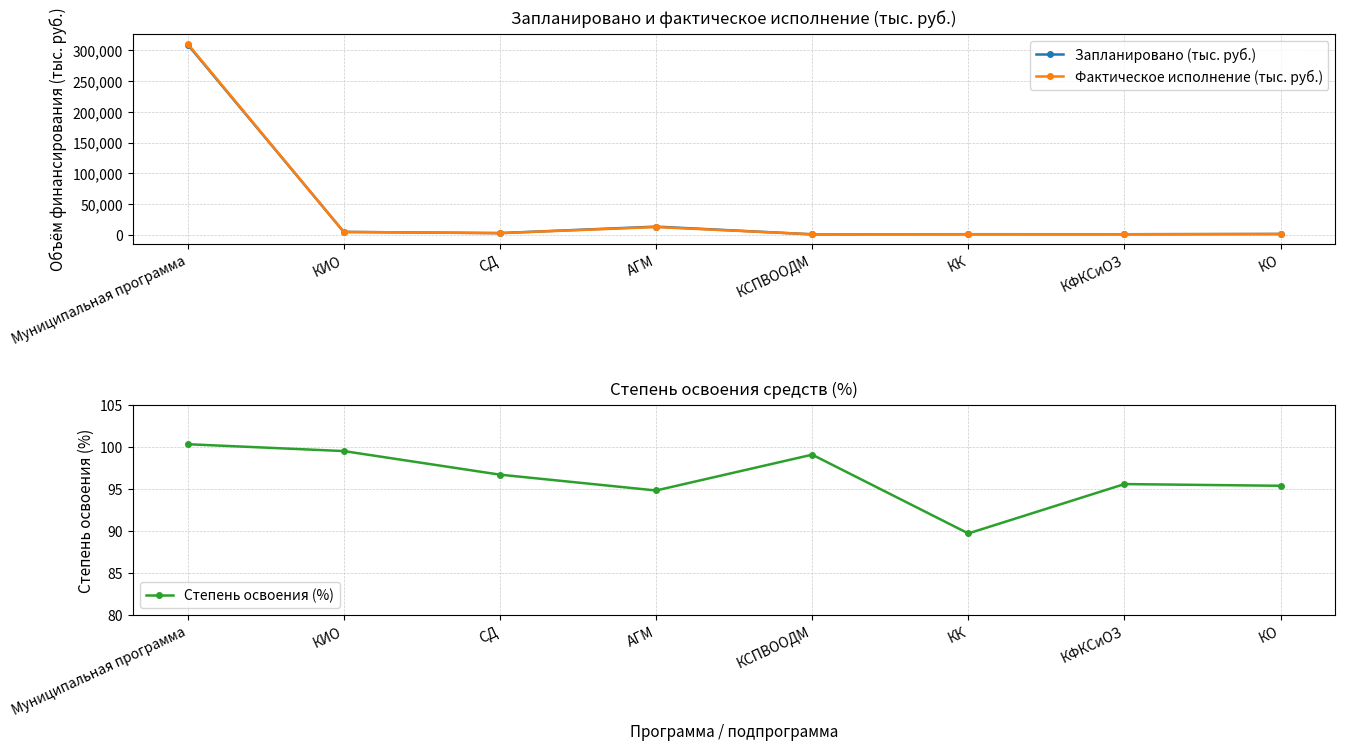

What is the difference between the maximum and minimum values in the Степень освоения (%) series?

10.6